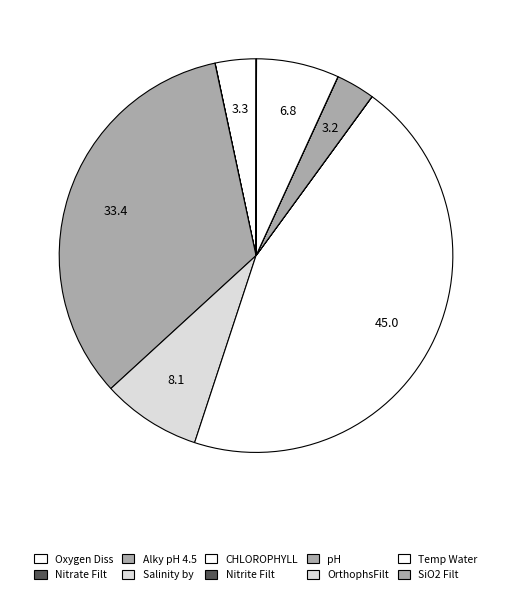

Is there any slice that represents more than half of the pie?

No